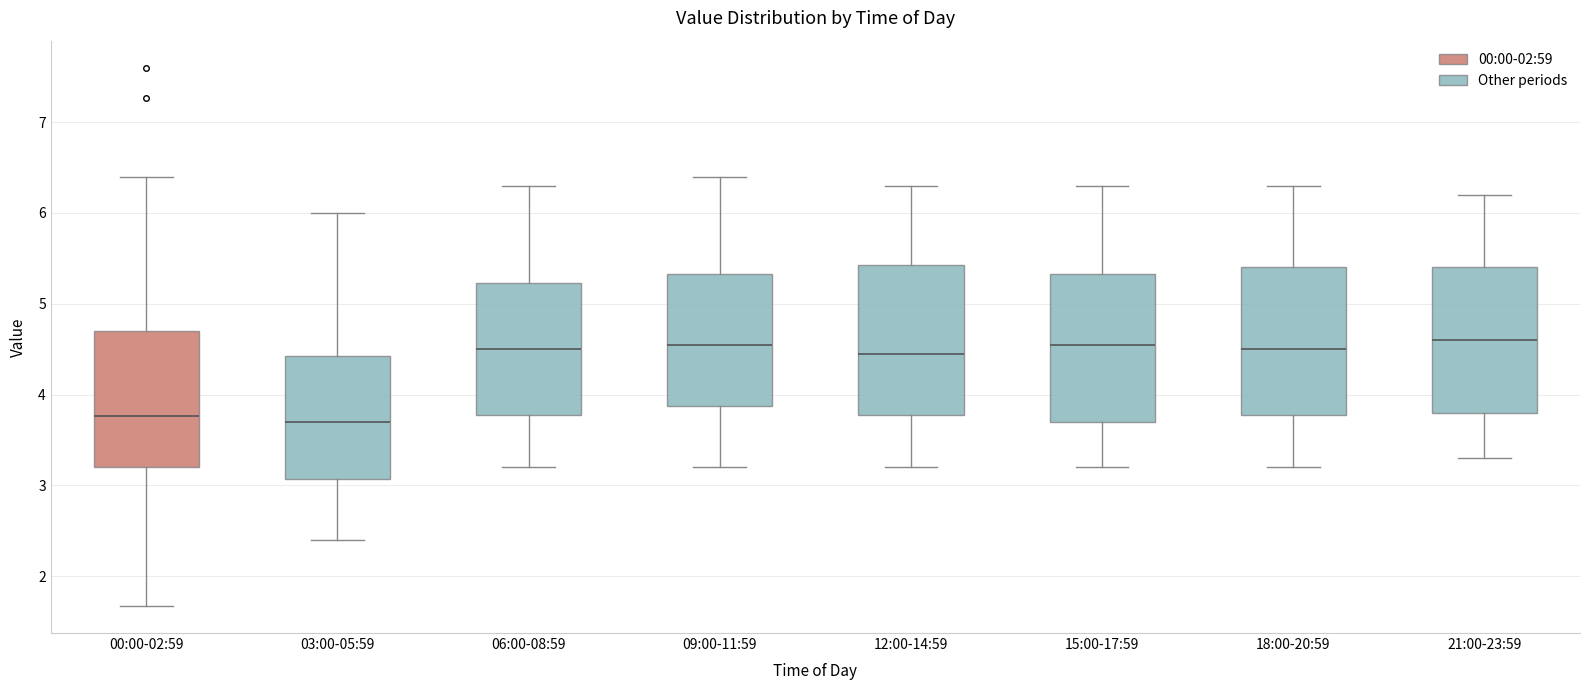

Reading left to right, read every box against the y-axis: the position of its median line, the range the box covers, and the ends of its whiskers. The values are not printed on the chart, so give them approximately, as read against the axis.

00:00-02:59: median 3.8, box 3.2 to 4.7, whiskers 1.7 to 6.4
03:00-05:59: median 3.7, box 3.1 to 4.4, whiskers 2.4 to 6.0
06:00-08:59: median 4.5, box 3.8 to 5.2, whiskers 3.2 to 6.3
09:00-11:59: median 4.6, box 3.9 to 5.3, whiskers 3.2 to 6.4
12:00-14:59: median 4.5, box 3.8 to 5.4, whiskers 3.2 to 6.3
15:00-17:59: median 4.6, box 3.7 to 5.3, whiskers 3.2 to 6.3
18:00-20:59: median 4.5, box 3.8 to 5.4, whiskers 3.2 to 6.3
21:00-23:59: median 4.6, box 3.8 to 5.4, whiskers 3.3 to 6.2